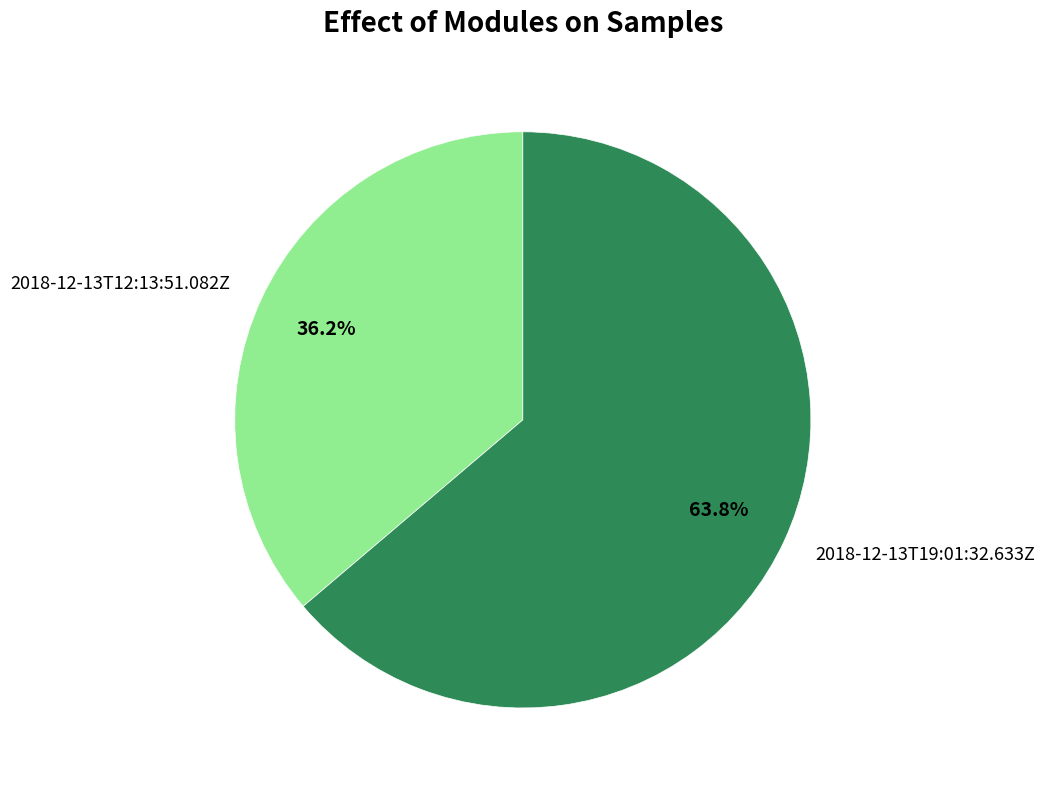

Rank the categories by value from highest to lowest.

2018-12-13T19:01:32.633Z, 2018-12-13T12:13:51.082Z